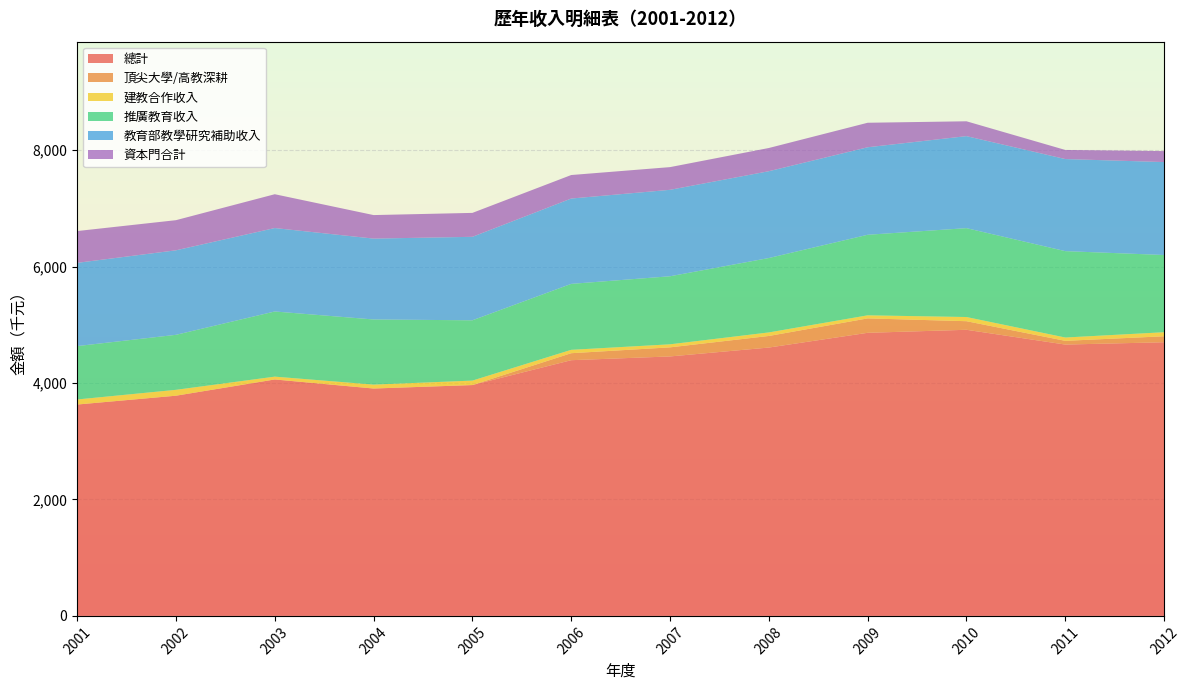

Reading left to right, transcribe all the data shown in this chart.

總計: 2001=3630822	2002=3782497	2003=4061495	2004=3905842	2005=3965431	2006=4392516	2007=4456984	2008=4609642	2009=4862916	2010=4914774	2011=4660980	2012=4700805
頂尖大學/高教深耕: 2001=0	2002=0	2003=0	2004=0	2005=0	2006=120000	2007=156000	2008=199000	2009=247500	2010=147500	2011=64000	2012=102562
建教合作收入: 2001=86856	2002=100917	2003=48511	2004=67163	2005=76546	2006=57951	2007=52324	2008=60796	2009=52741	2010=71738	2011=56968	2012=69597
推廣教育收入: 2001=916821	2002=945000	2003=1119247	2004=1118918	2005=1035838	2006=1132969	2007=1168825	2008=1277842	2009=1383668	2010=1526653	2011=1483808	2012=1326367
教育部教學研究補助收入: 2001=1430185	2002=1451562	2003=1433219	2004=1389287	2005=1433929	2006=1465894	2007=1484907	2008=1491291	2009=1503208	2010=1580671	2011=1581863	2012=1596434
資本門合計: 2001=546089	2002=517584	2003=580970	2004=404000	2005=410960	2006=403800	2007=390000	2008=398833	2009=420916	2010=254933	2011=156391	2012=188504